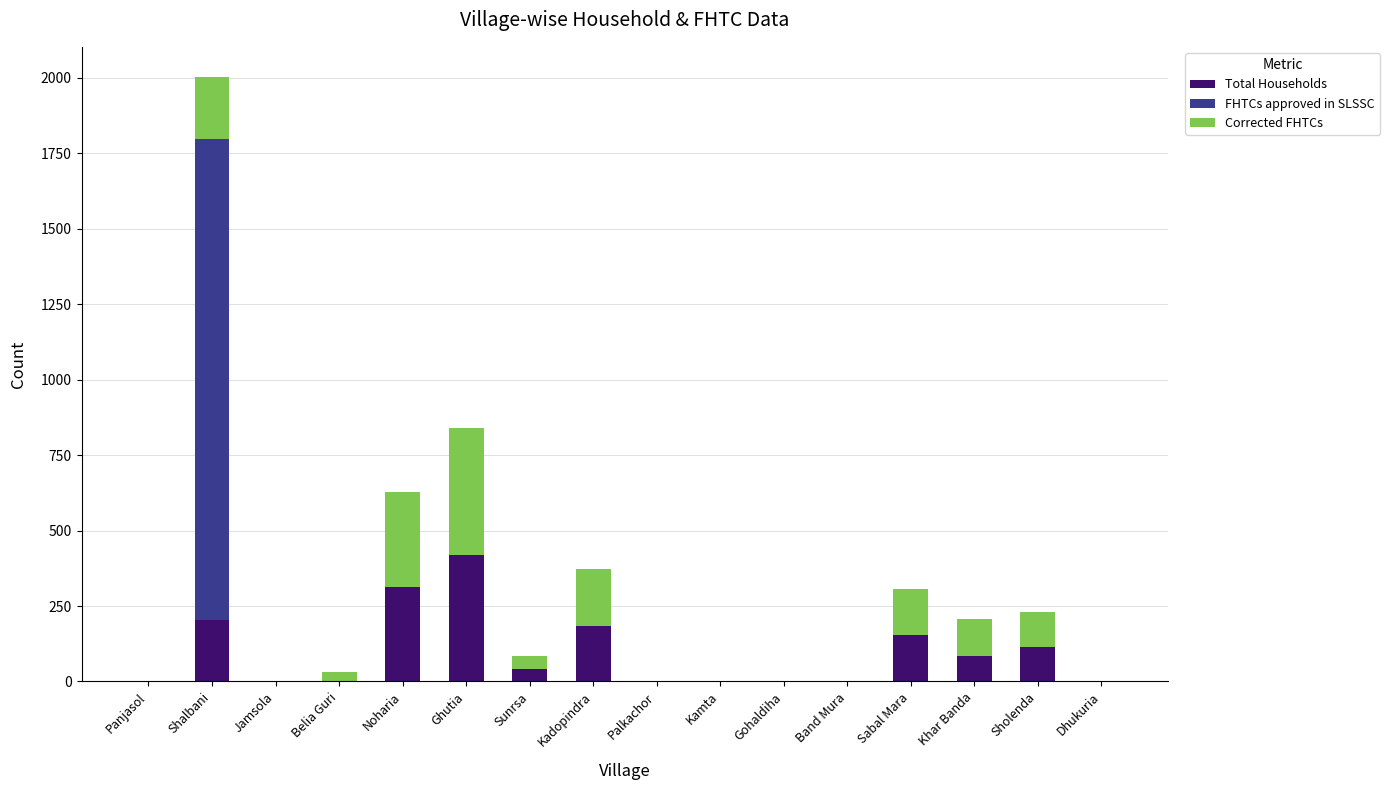

How many data points does each series have?

16